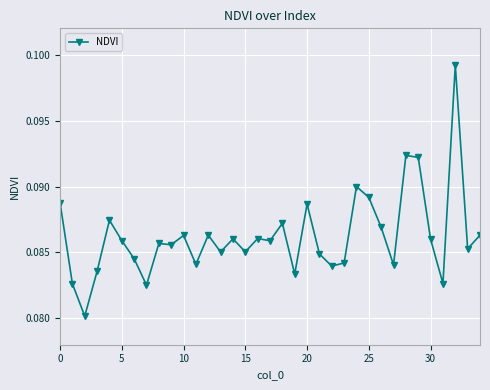

What is the sum of all values?

3.0